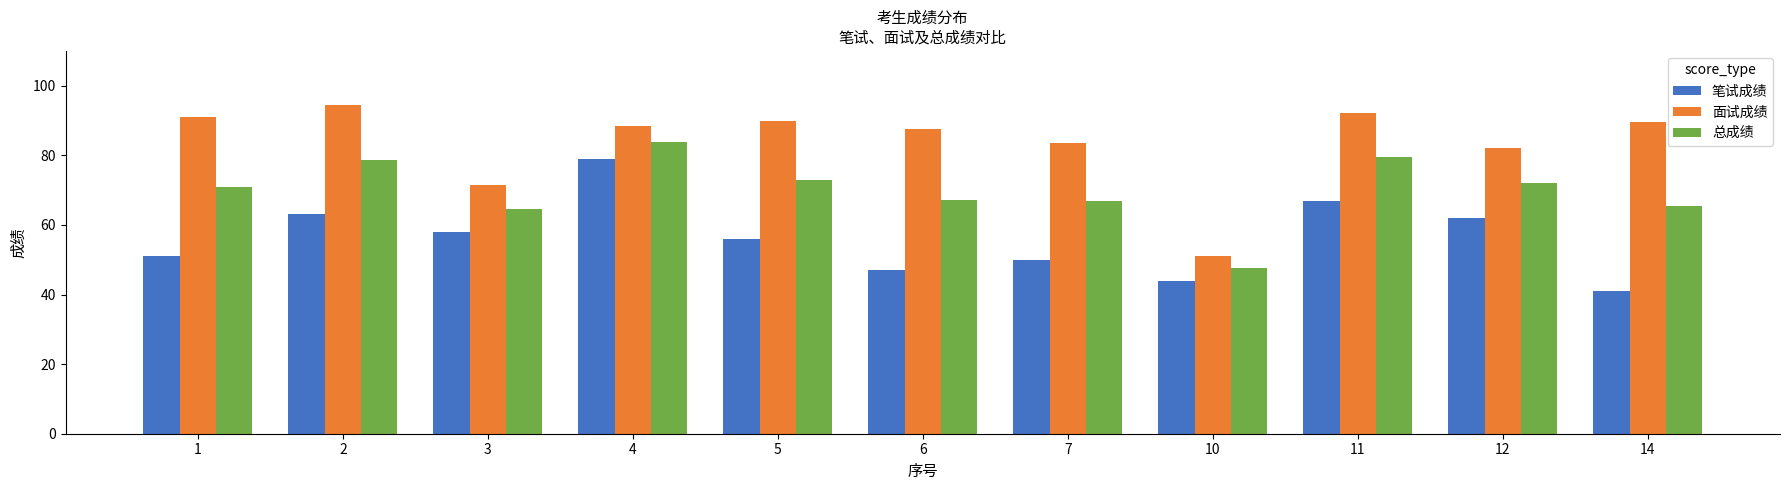

Rank the series by their average value, from lowest to highest.

笔试成绩, 总成绩, 面试成绩